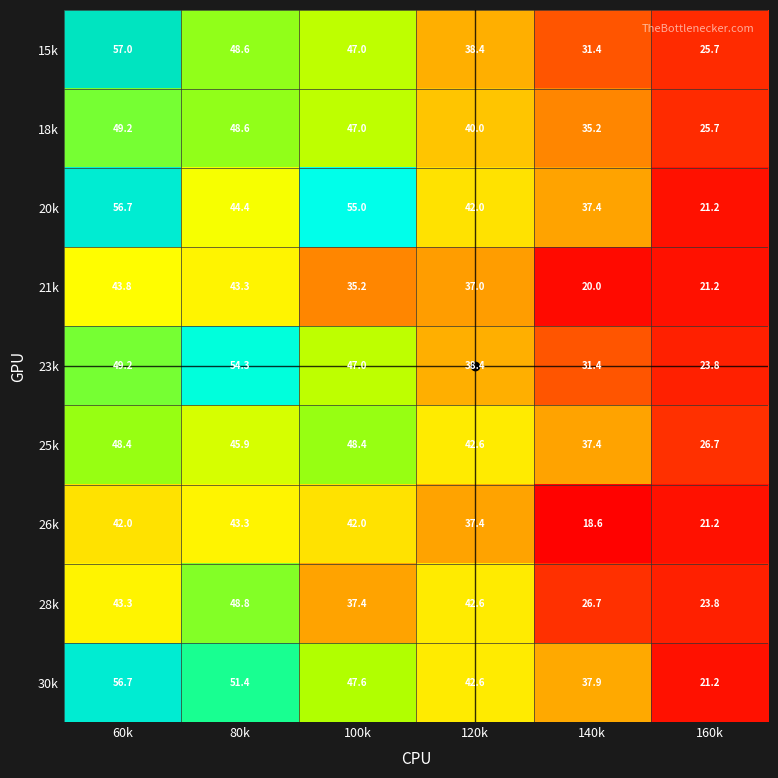

How many categories are shown in the chart?

6